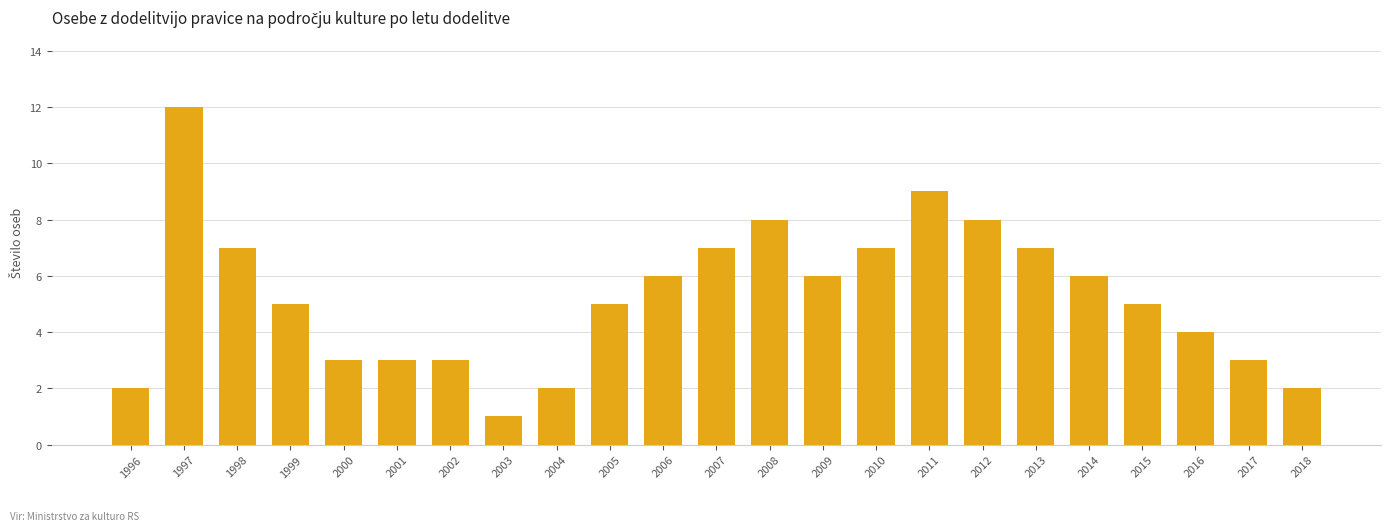

What is the smallest value displayed?

1